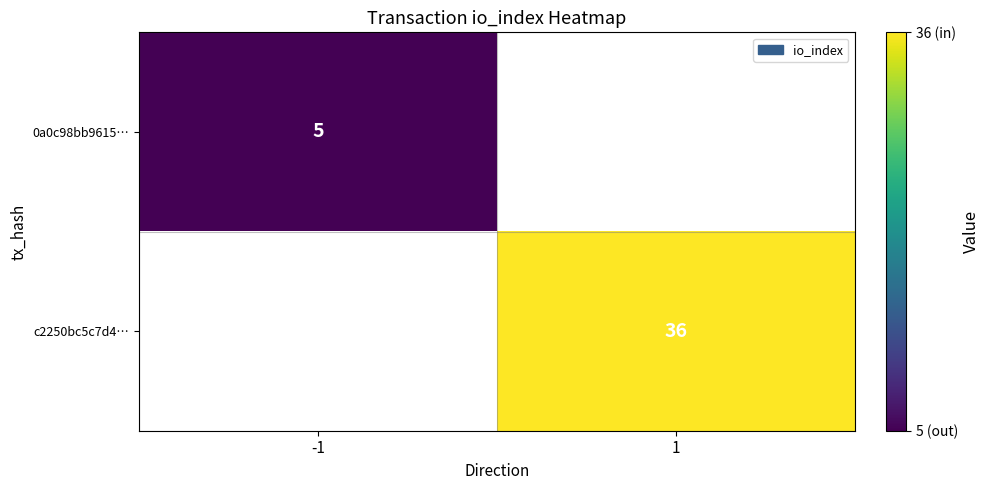

The c2250bc5c7d4… series shows 50 at 1. True or false?

False